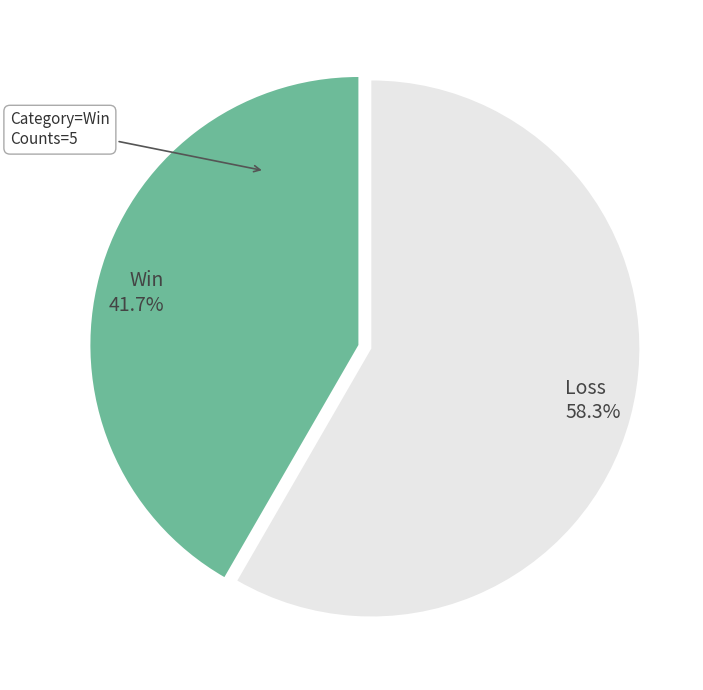

Which category has the biggest portion of the pie?

Loss